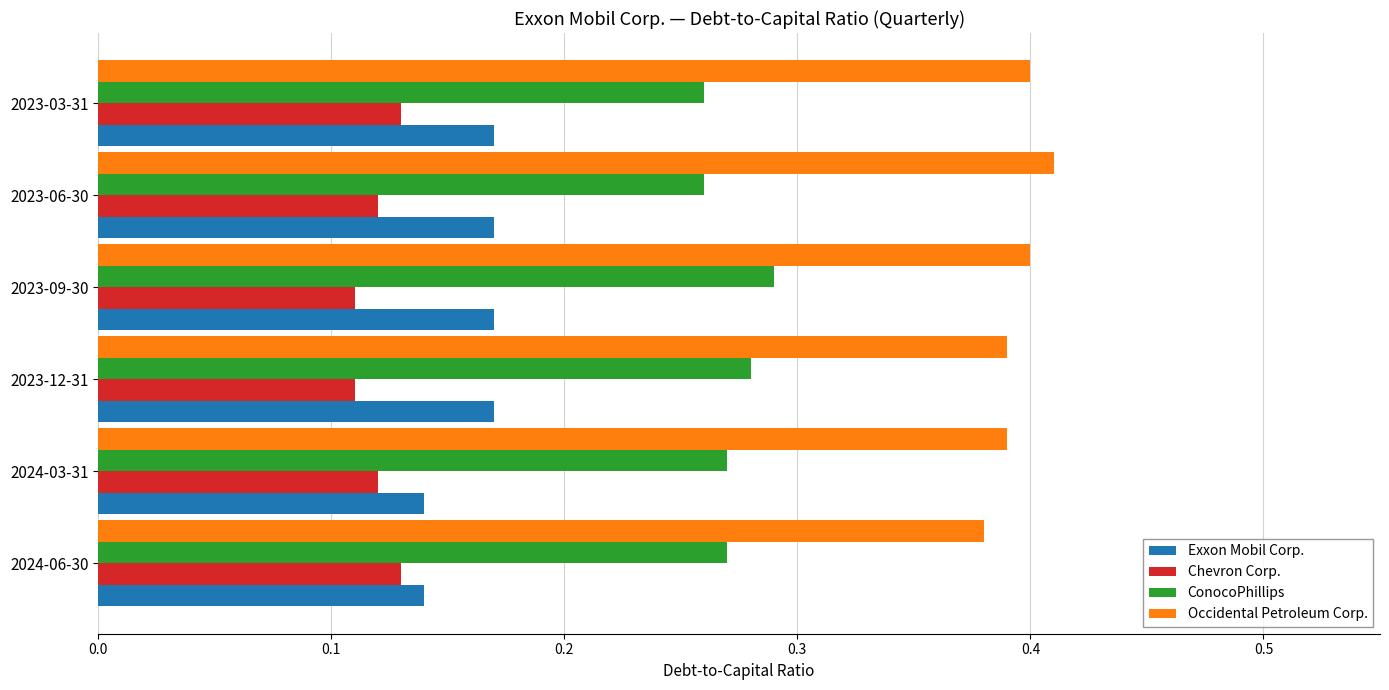

List the series in order of their peak value, highest first.

Occidental Petroleum Corp., ConocoPhillips, Exxon Mobil Corp., Chevron Corp.